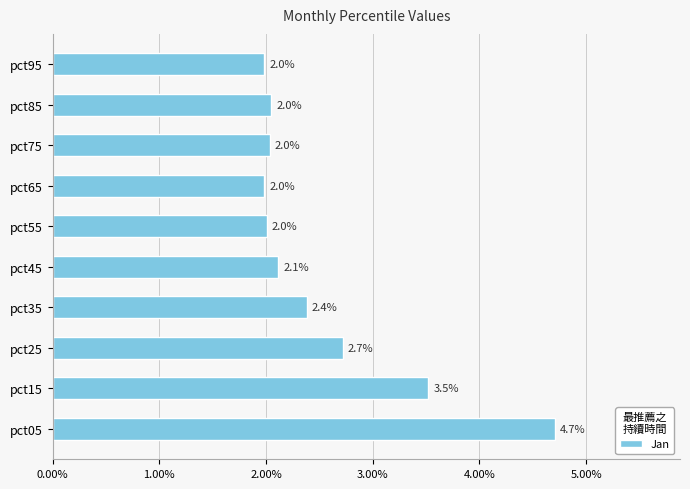

Count the number of data series in this chart.

1